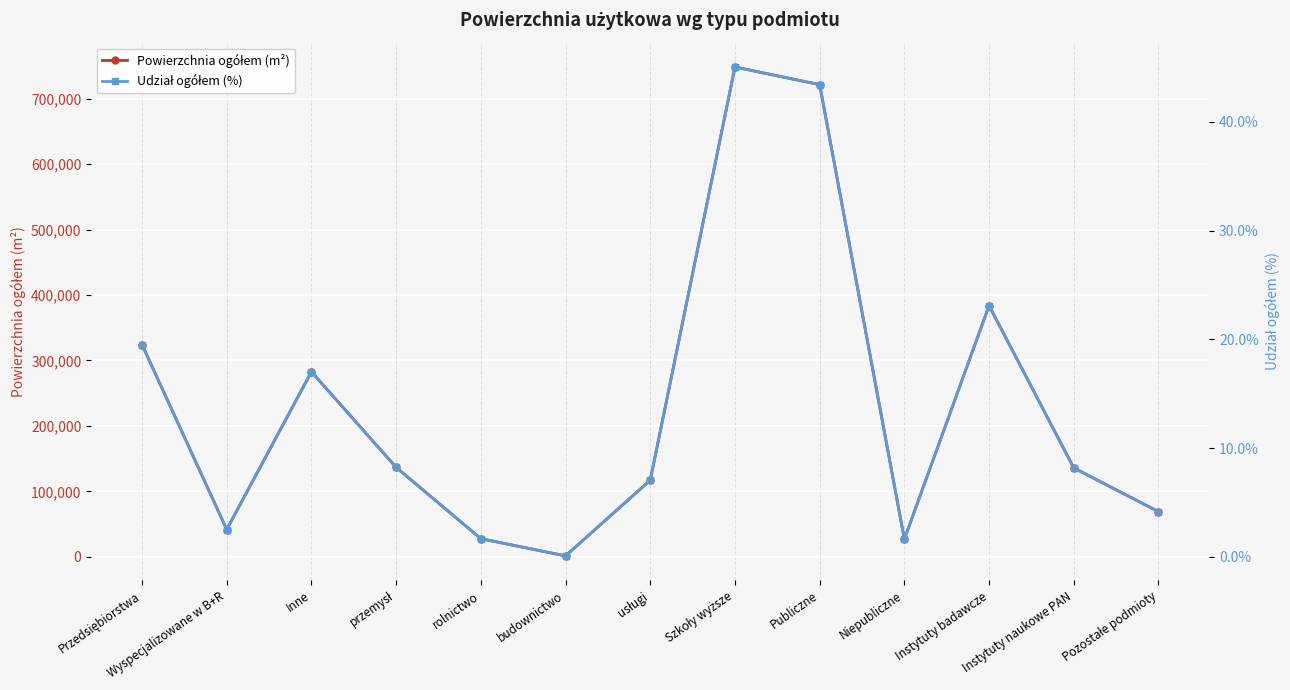

True or false: Udział ogółem (%) has a value of 2.5 at Wyspecjalizowane w B+R.

True